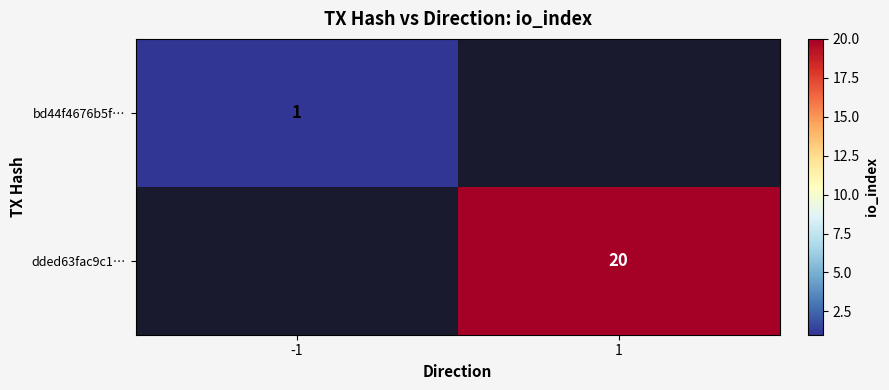

What is the maximum value shown in the chart?

20.0